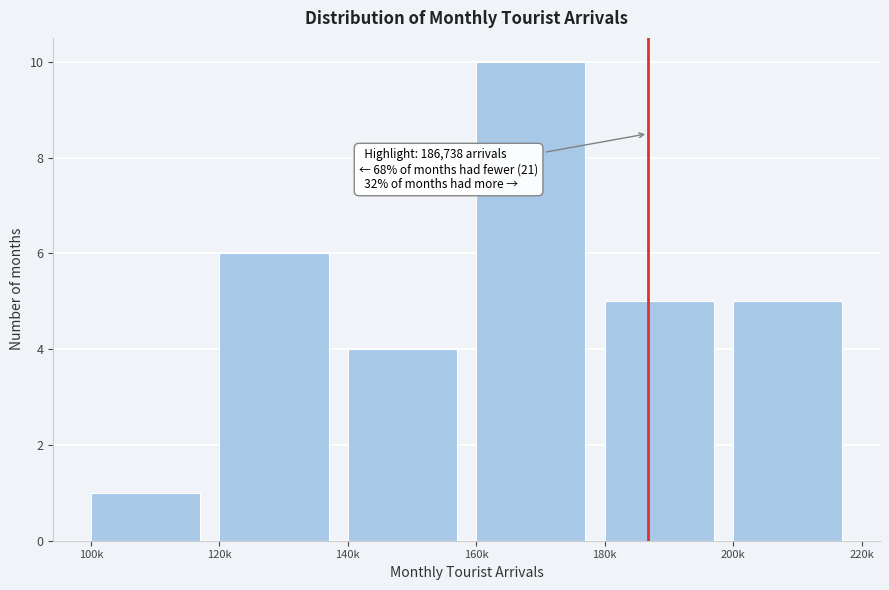

Reading left to right, transcribe all the data shown in this chart.

1	6	4	10	5	5